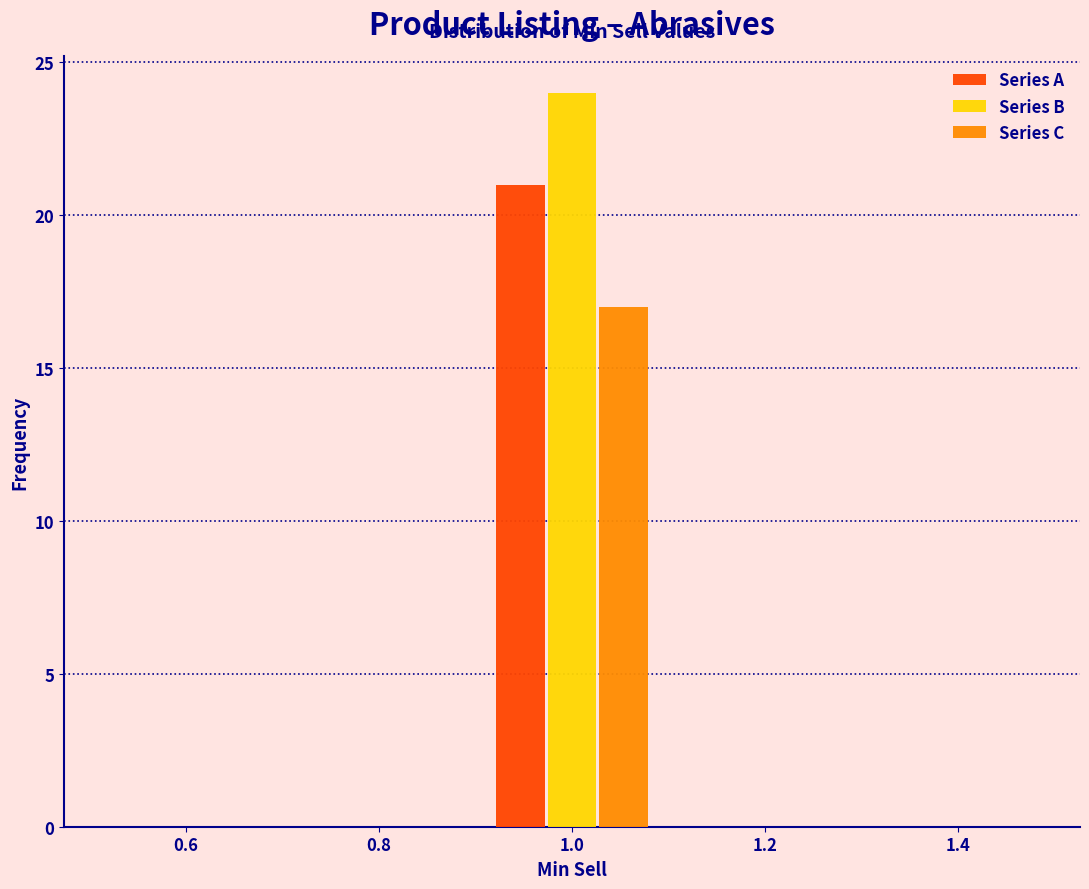

Reading left to right, list every range on the x-axis with the height of the bar of each series over it. The values are not printed on the chart, so give them approximately, as read against the axis.

0.5 to 0.7: Series A=0	Series B=0	Series C=0
0.7 to 0.9: Series A=0	Series B=0	Series C=0
0.9 to 1.1: Series A=21	Series B=24	Series C=17
1.1 to 1.3: Series A=0	Series B=0	Series C=0
1.3 to 1.5: Series A=0	Series B=0	Series C=0